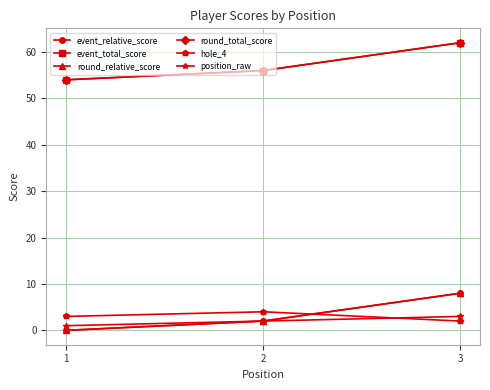

Does the chart have visible grid lines?

Yes